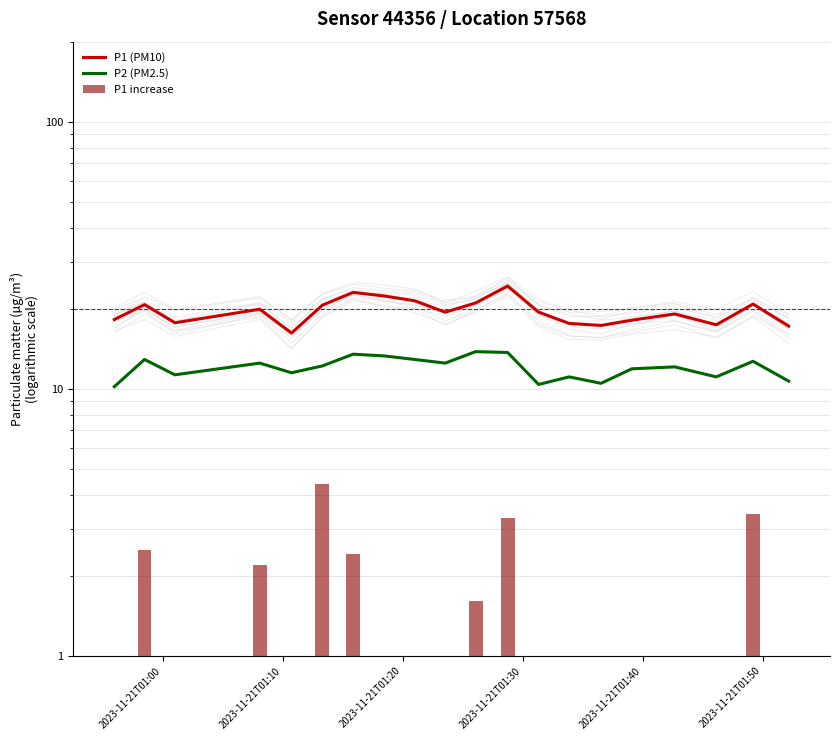

Is the value of P1 increase at 19 greater than the value of P2 (PM2.5) at 19?

No